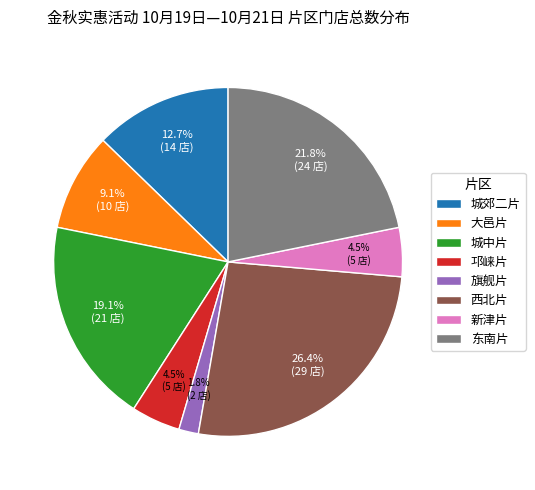

Does any single category account for the majority?

No